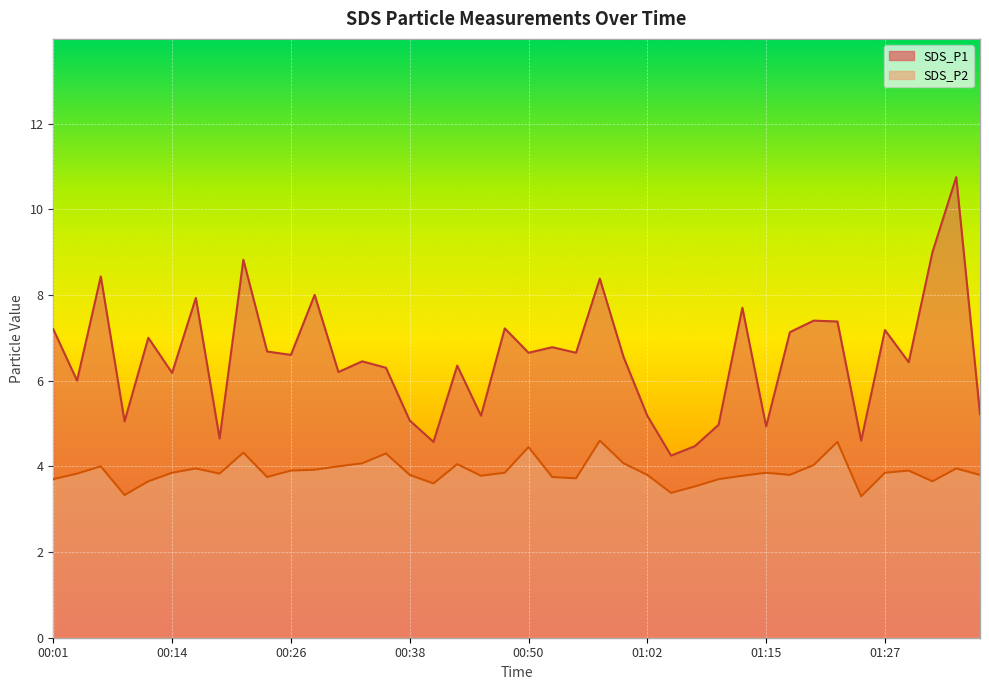

Reading left to right, transcribe all the data shown in this chart.

SDS_P1: 7.2	6.0	8.4	5.0	7.0	6.2	7.9	4.7	8.8	6.7	6.6	8.0	6.2	6.5	6.3	5.1	4.6	6.3	5.2	7.2	6.7	6.8	6.7	8.4	6.5	5.2	4.2	4.5	5.0	7.7	4.9	7.1	7.4	7.4	4.6	7.2	6.4	9.0	10.8	5.2
SDS_P2: 3.7	3.8	4.0	3.3	3.6	3.9	4.0	3.8	4.3	3.8	3.9	3.9	4.0	4.1	4.3	3.8	3.6	4.0	3.8	3.9	4.5	3.8	3.7	4.6	4.1	3.8	3.4	3.5	3.7	3.8	3.9	3.8	4.0	4.6	3.3	3.9	3.9	3.6	4.0	3.8